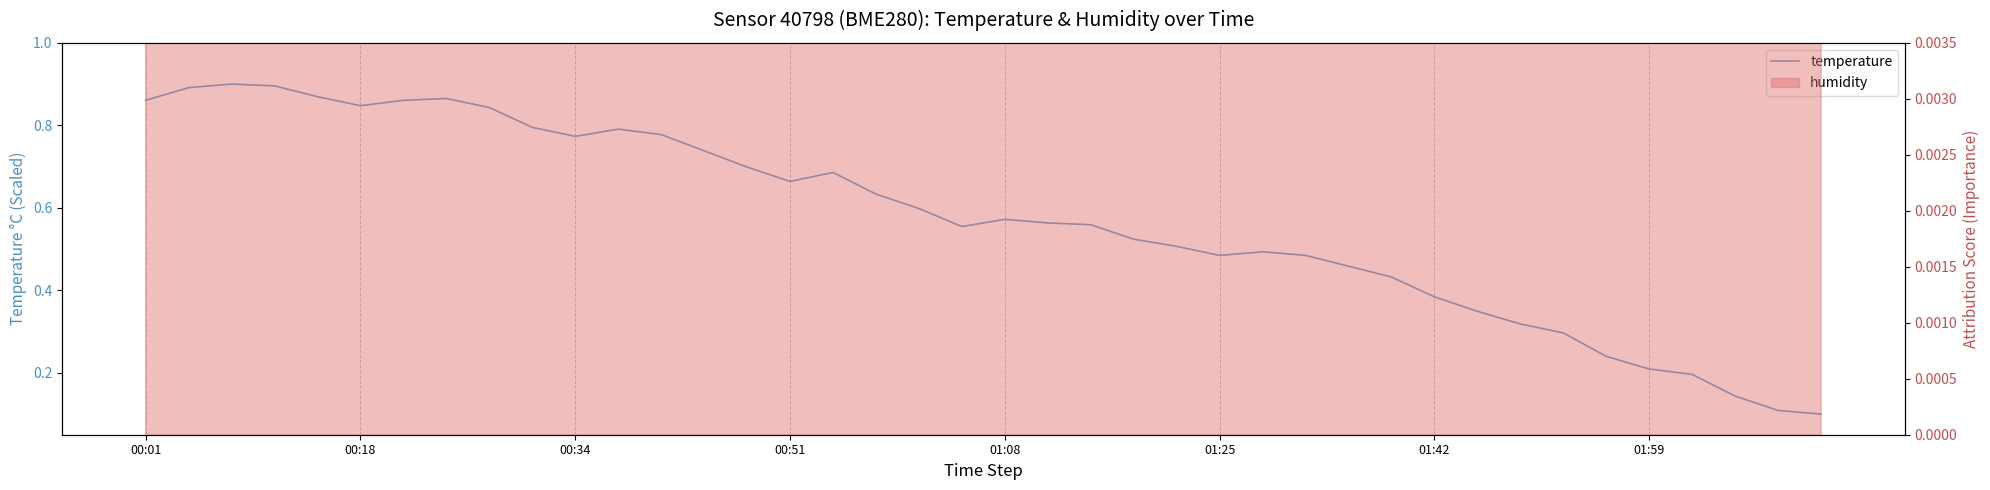

The chart shows a value of 0.4 at 01:42. True or false?

True